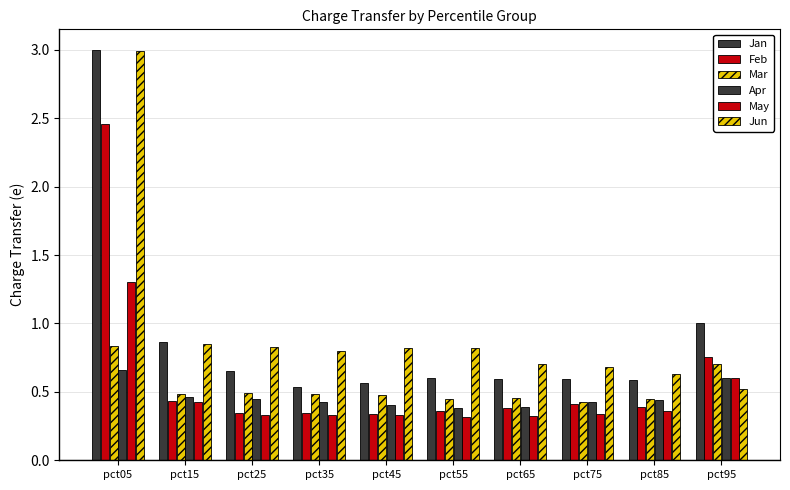

How many groups of bars are there?

10